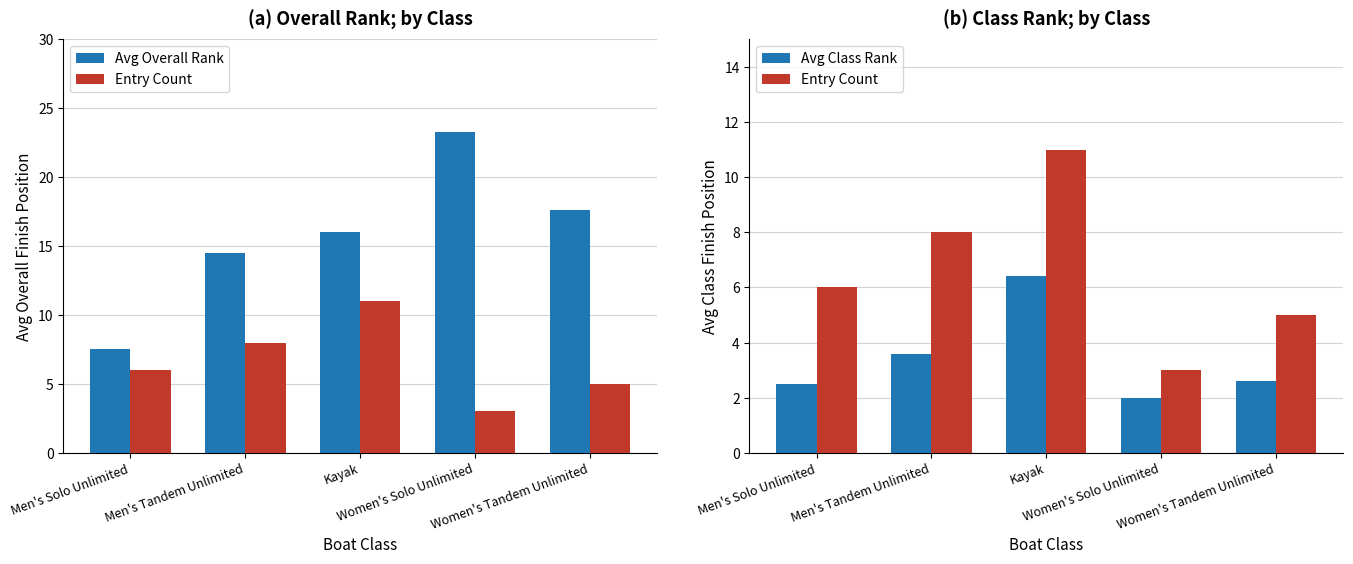

At which label does Entry Count first exceed 6?

Men's Tandem Unlimited